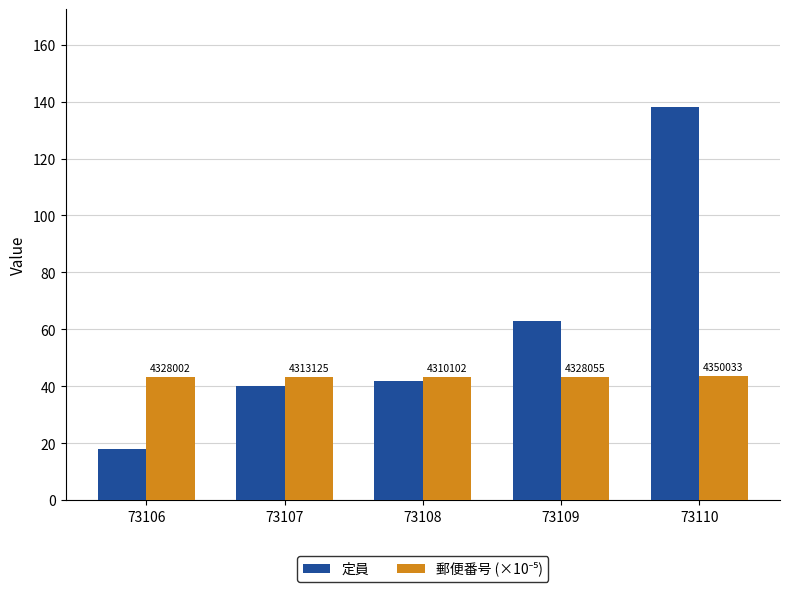

Where is 定員 nearest to the value 78?

73109